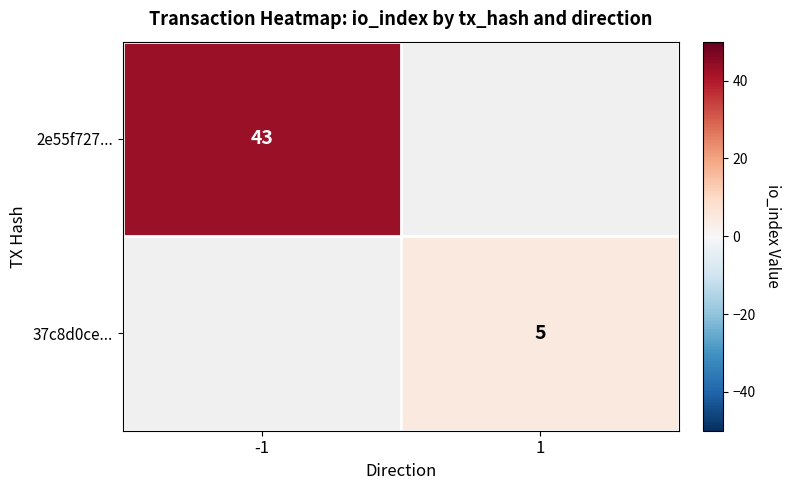

Is the value of 2e55f727... at -1 greater than the value of 37c8d0ce... at 1?

Yes